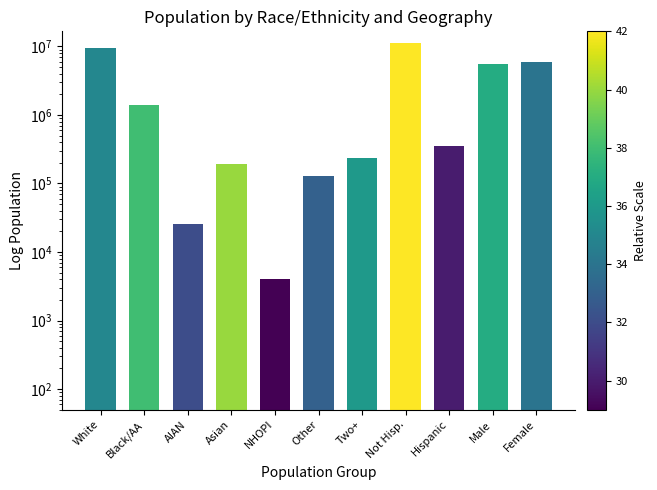

What is the sum of the values at Hispanic and AIAN?

379966